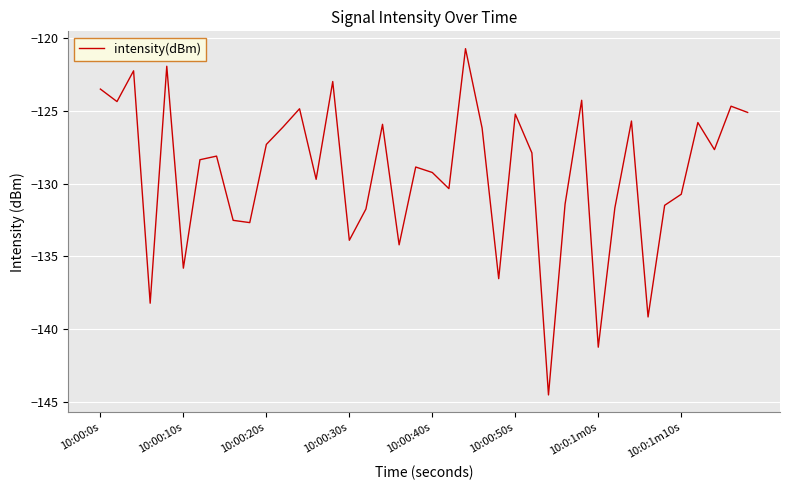

What is the difference between the maximum and minimum values?

23.8